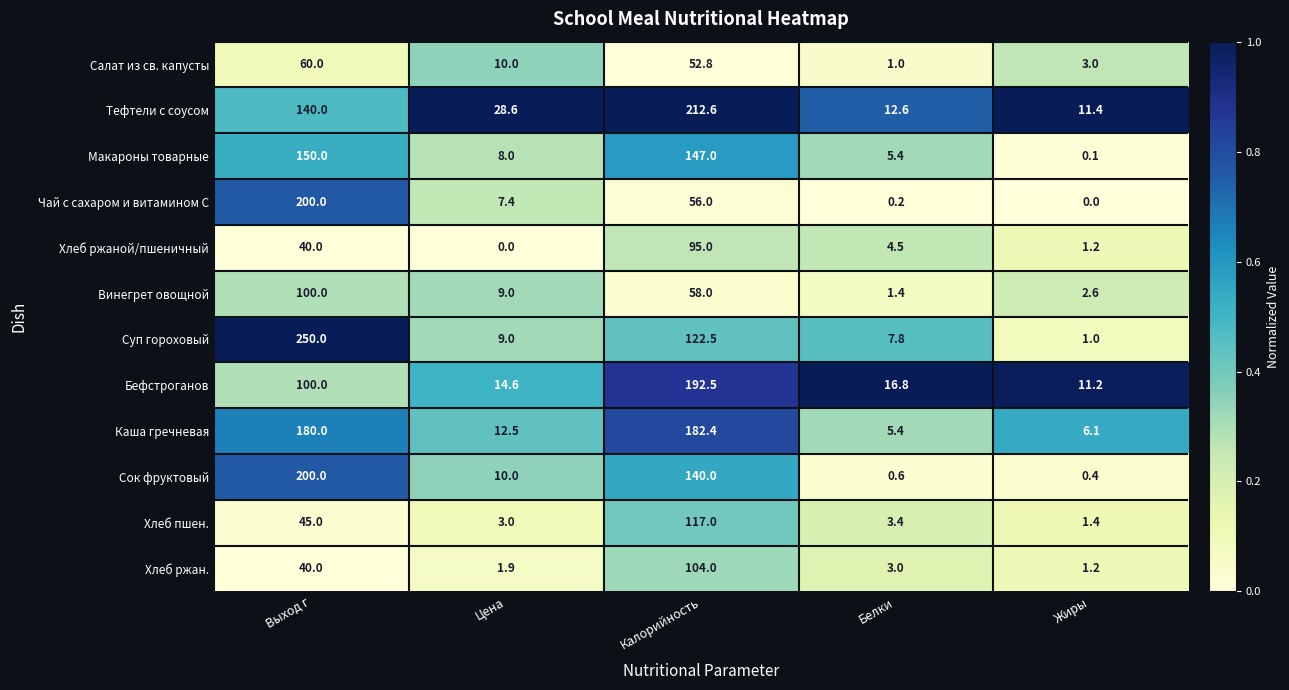

At which category is the sum across all series the highest?

Выход г